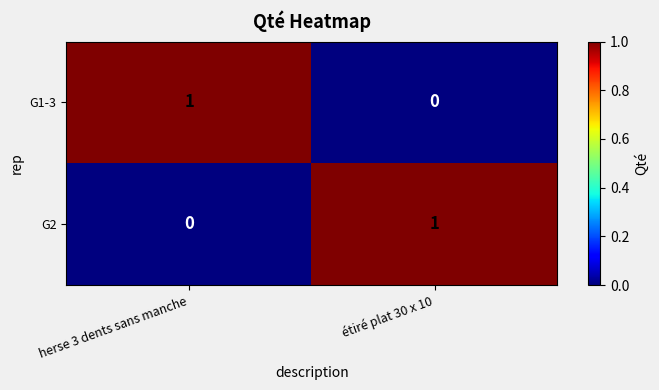

Which category has the highest value in the G1-3 series?

herse 3 dents sans manche